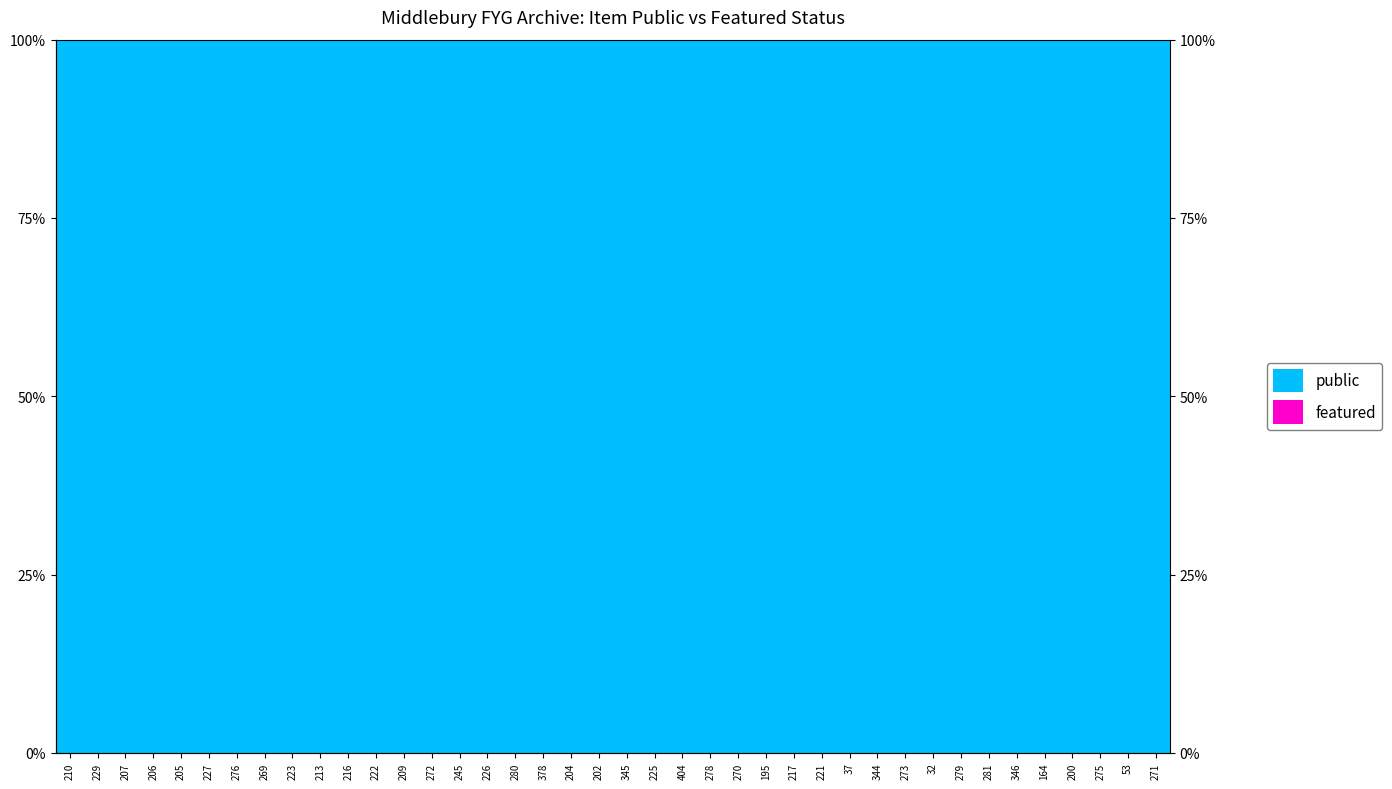

What is the label of the 16th bar from the right?

270